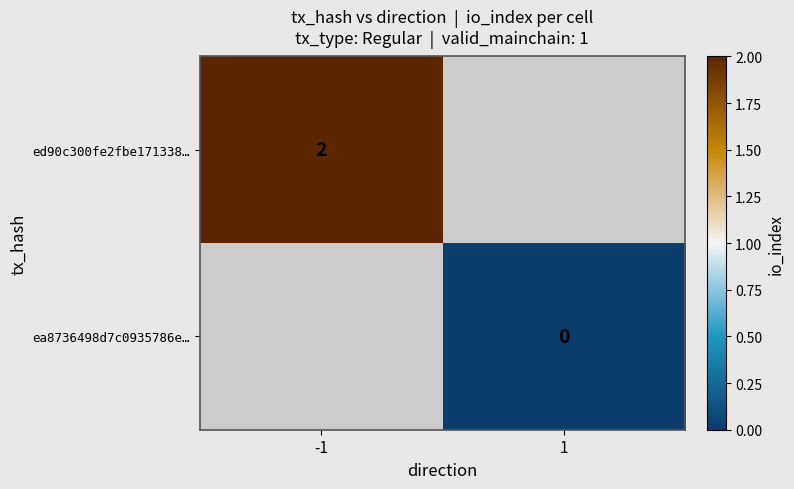

Is the value of ea8736498d7c0935786e… at 1 greater than the value of ed90c300fe2fbe171338… at -1?

No